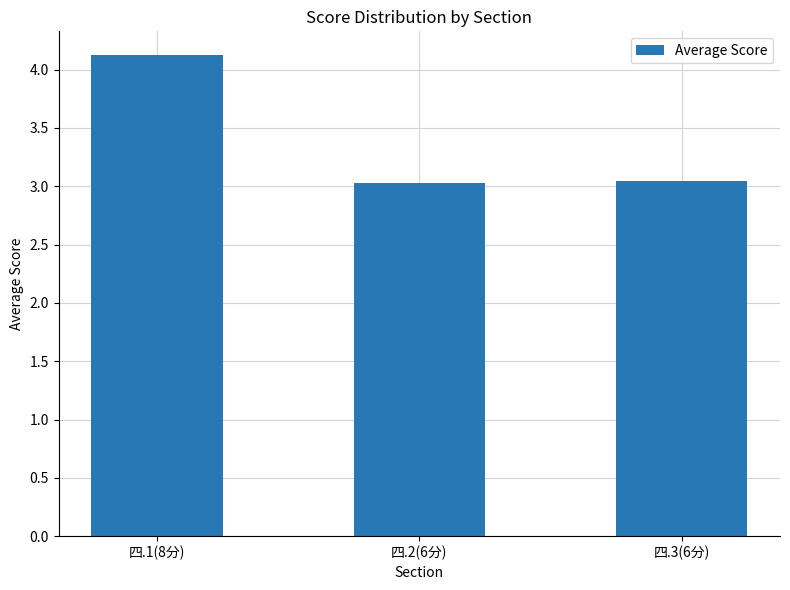

Is it true that the value at 四.3(6分) is 1.4?

False